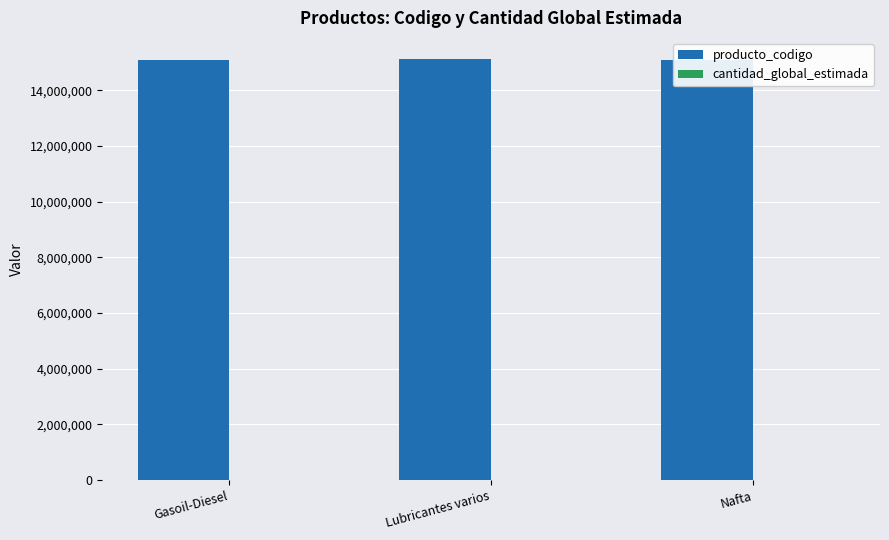

Which series has the largest total across all categories?

producto_codigo